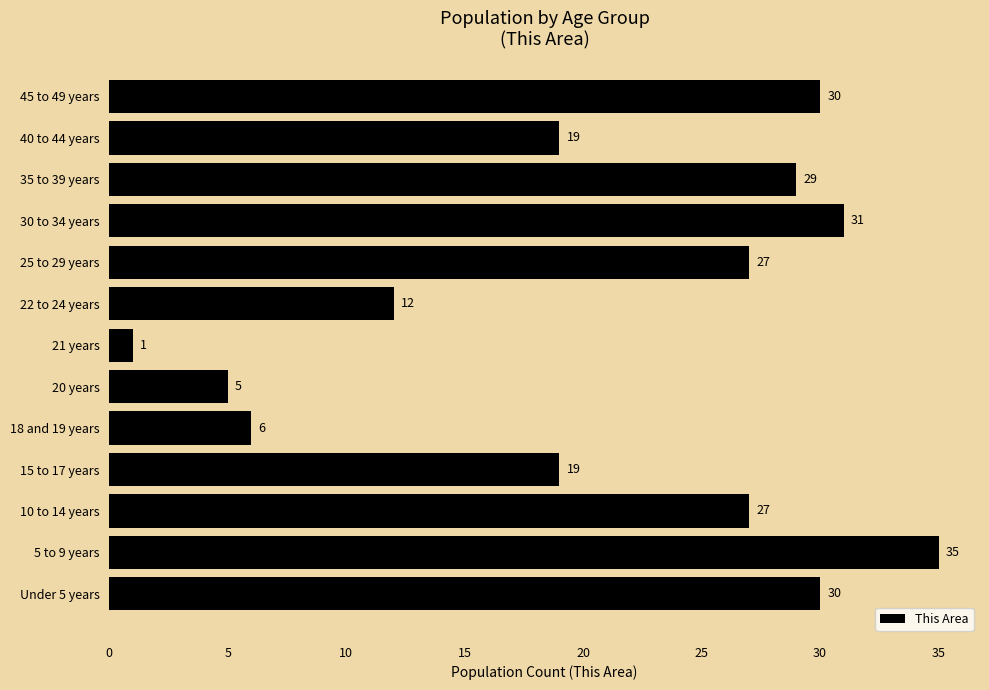

What is the sum of the values at 35 to 39 years and 25 to 29 years?

56